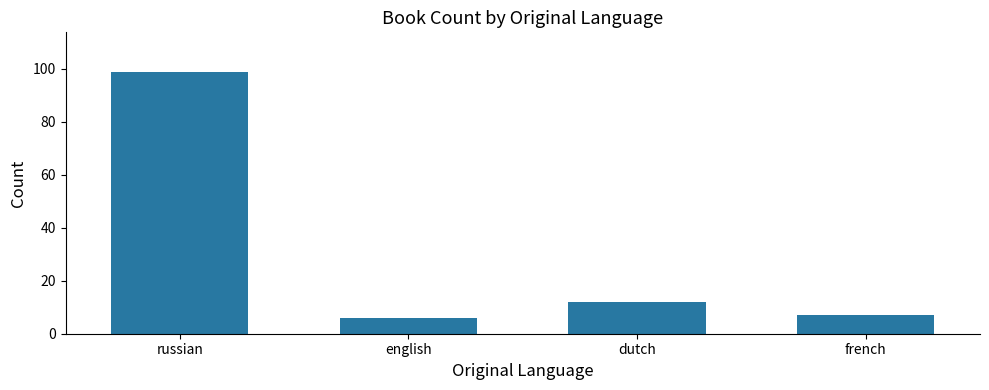

Is it true that the value at french is 7?

True